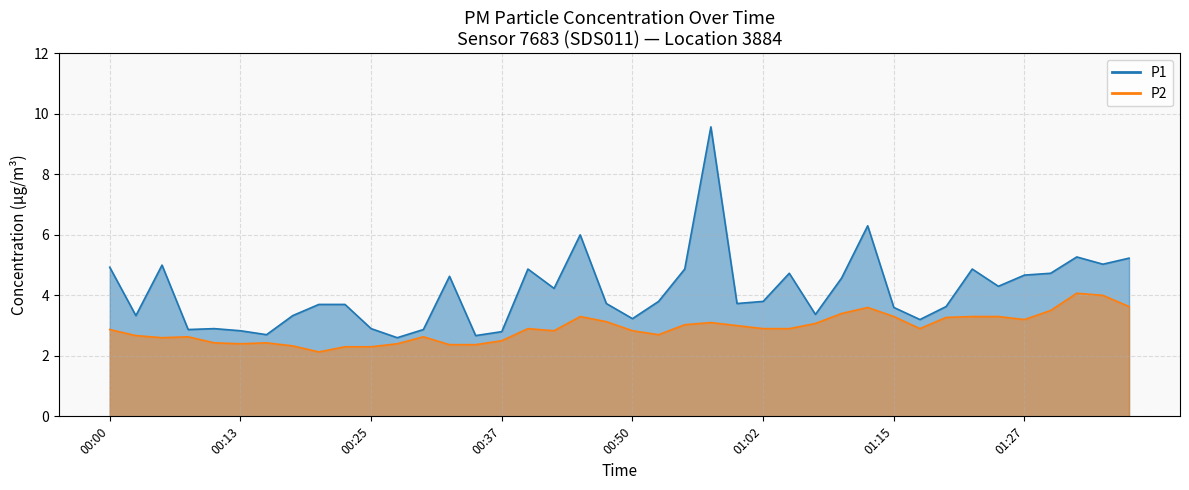

Reading right to left, extract all data points from this chart.

P1: 5.2	5.0	5.3	4.7	4.7	4.3	4.9	3.6	3.2	3.6	6.3	4.6	3.4	4.7	3.8	3.7	9.6	4.9	3.8	3.2	3.7	6.0	4.2	4.9	2.8	2.7	4.6	2.9	2.6	2.9	3.7	3.7	3.3	2.7	2.8	2.9	2.9	5.0	3.3	4.9
P2: 3.6	4.0	4.1	3.5	3.2	3.3	3.3	3.3	2.9	3.3	3.6	3.4	3.1	2.9	2.9	3.0	3.1	3.0	2.7	2.8	3.1	3.3	2.8	2.9	2.5	2.4	2.4	2.6	2.4	2.3	2.3	2.1	2.3	2.4	2.4	2.4	2.6	2.6	2.7	2.9